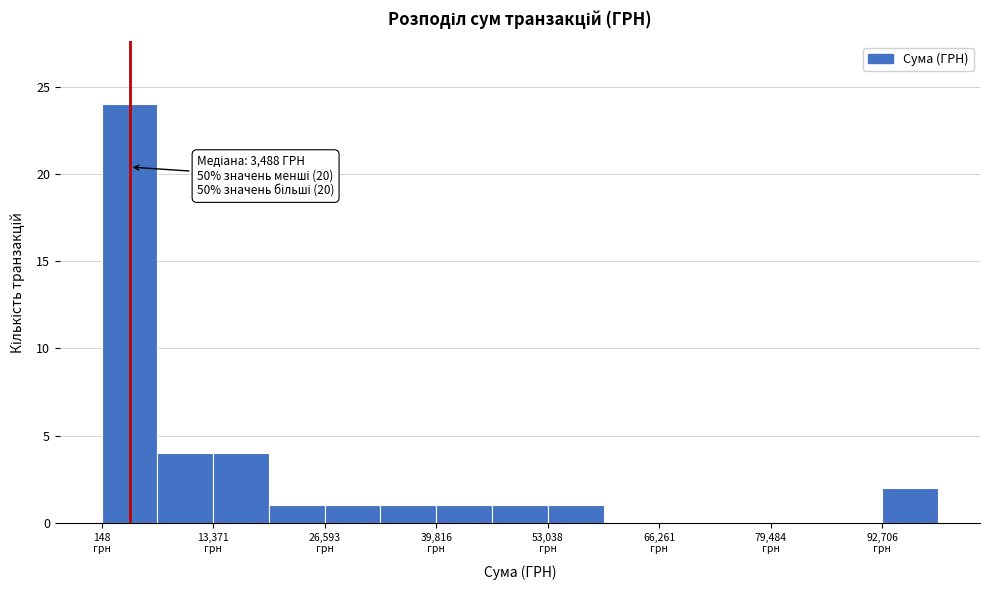

Around what value on the x-axis is the tallest bar? Give the approximate position of its centre, as read against the axis.

4000